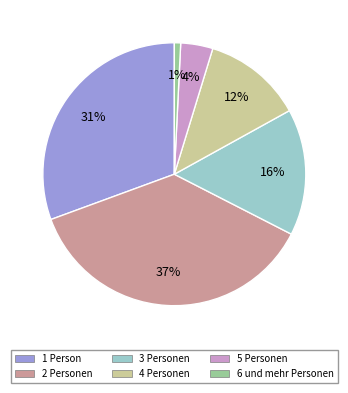

Which category has the smallest portion of the pie?

6 und mehr Personen